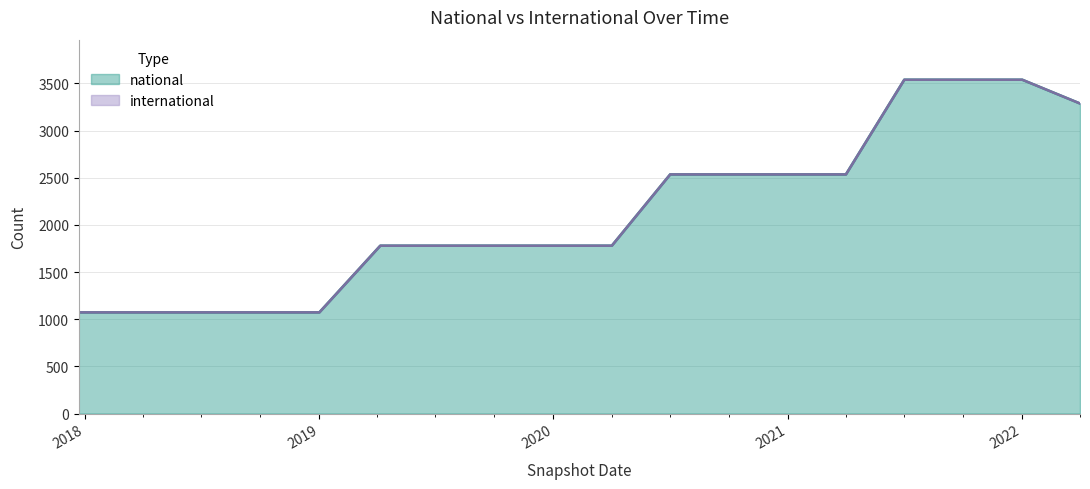

What is the lowest value of the national series?

1073